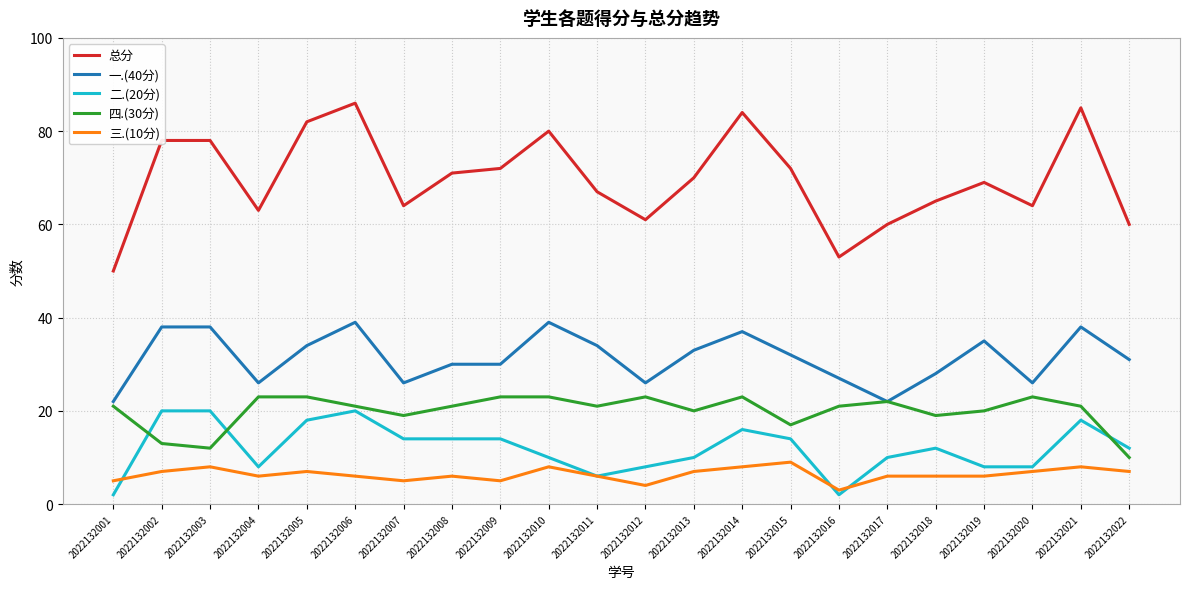

At 2022132005, list the series in order from largest to smallest.

总分, 一.(40分), 四.(30分), 二.(20分), 三.(10分)